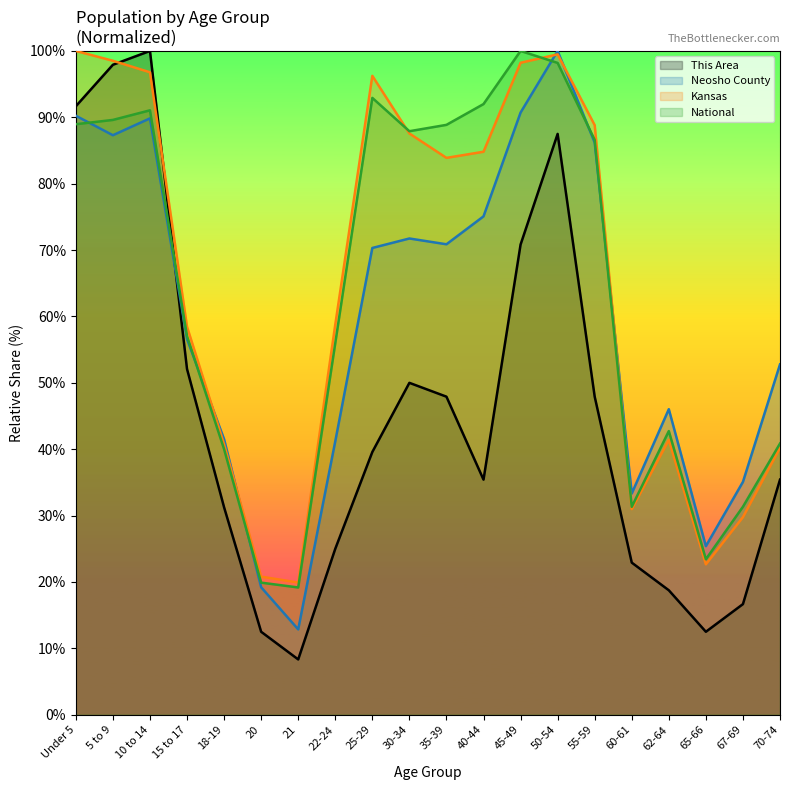

What position from the right is 5 to 9?

19